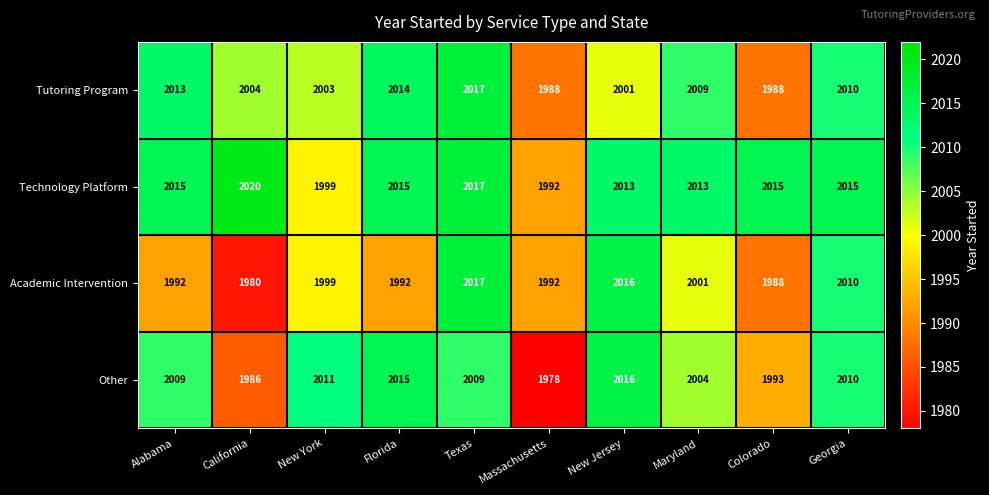

Read the Other value at New Jersey, to the nearest 5.

2015